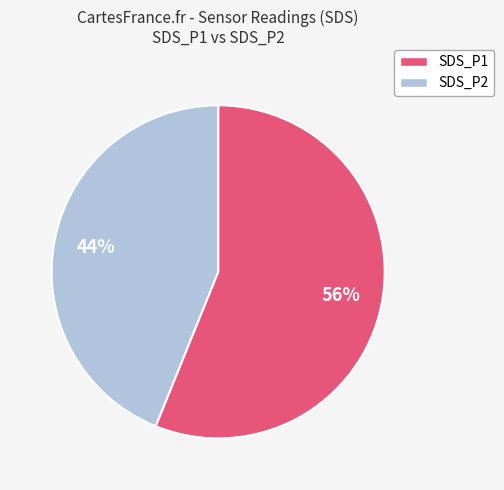

Is the sum of SDS_P2 and SDS_P1 greater than half?

Yes